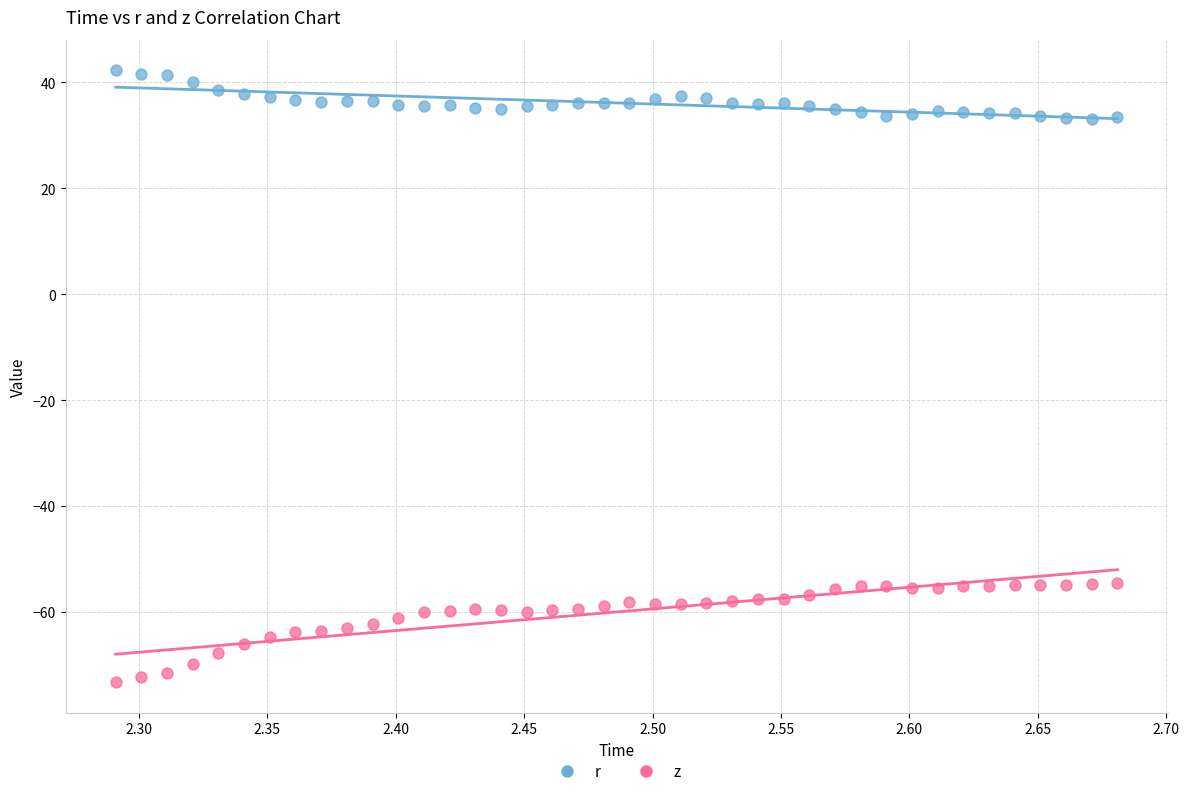

Across all data points, what is the range of Y values (max minus min)?

115.5